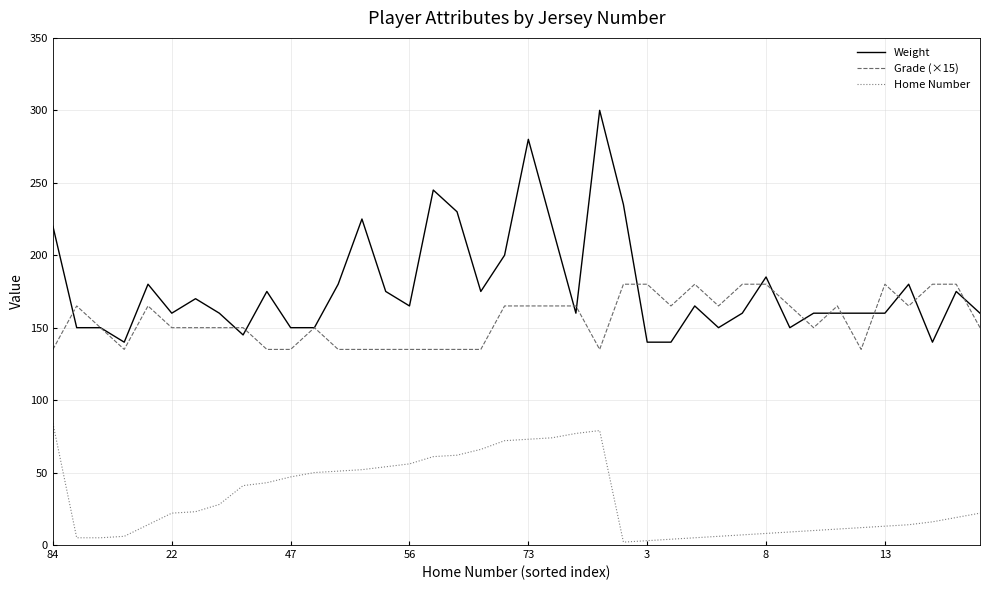

Rank the series by their maximum value, from lowest to highest.

Home Number, Grade (×15), Weight